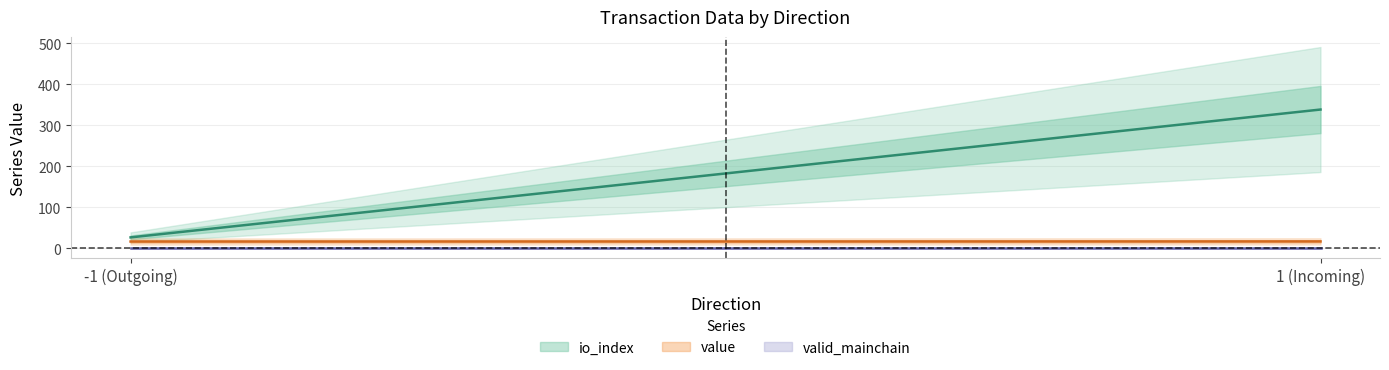

Which label corresponds to the smallest value in the chart?

-1